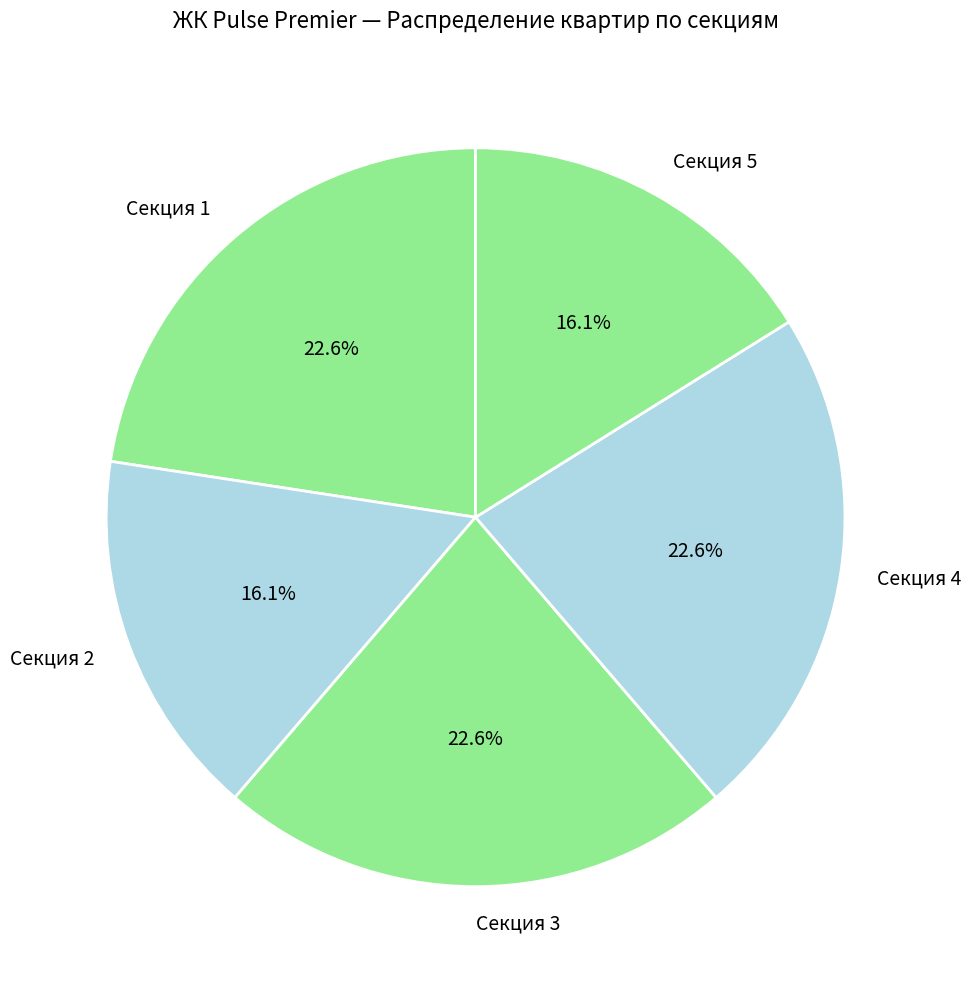

What percentage do Секция 1 and Секция 5 together represent?

38.7%